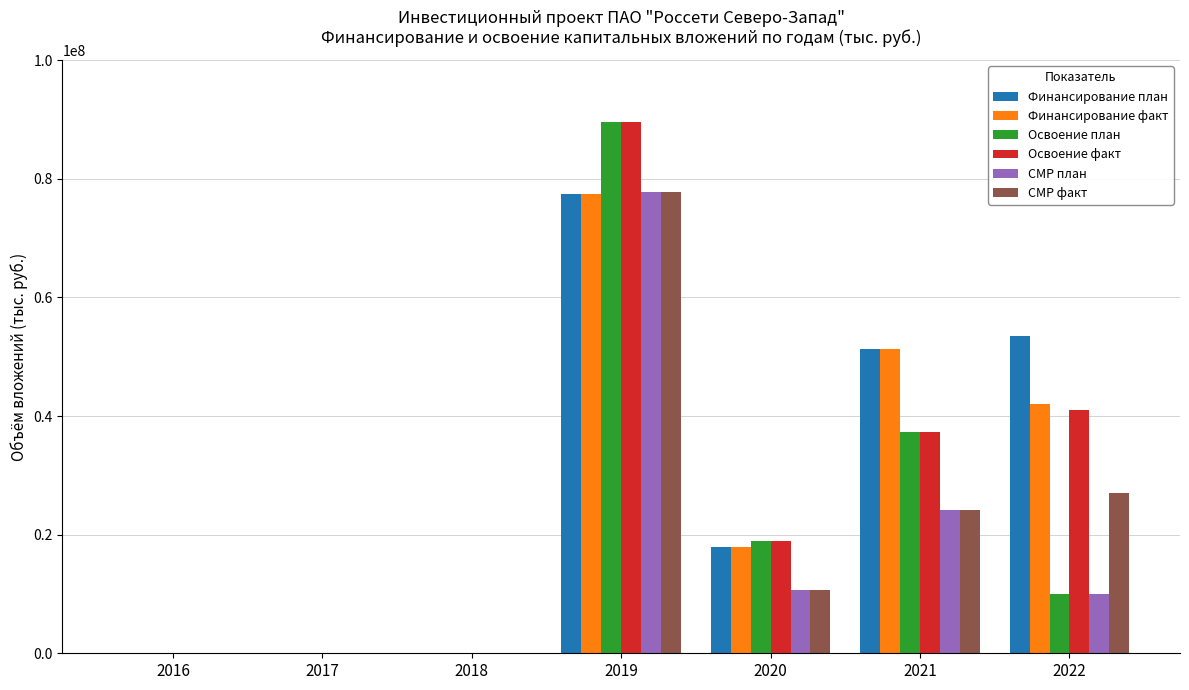

Is the value of Финансирование план at 2022 greater than the value of Освоение факт at 2019?

No